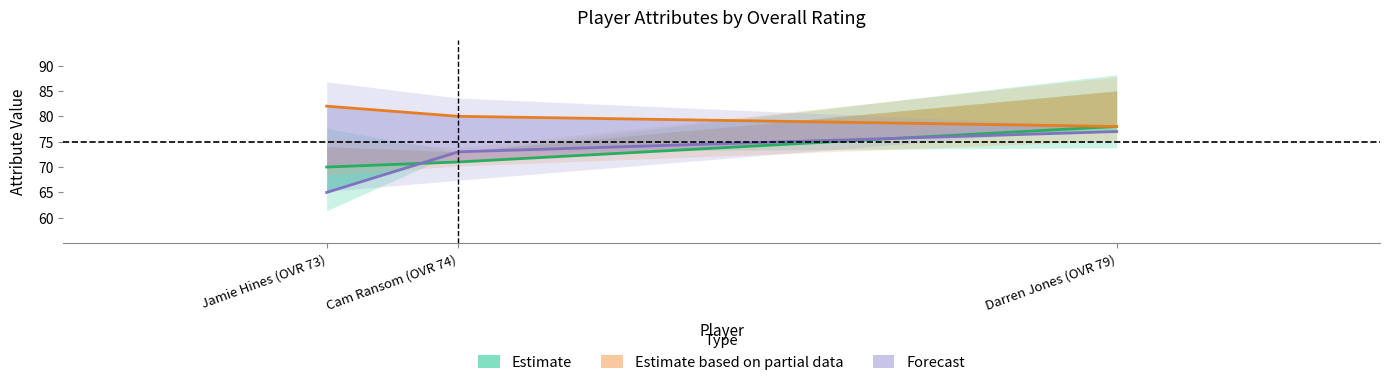

Rank the series by their average value, from lowest to highest.

Forecast, Estimate, Estimate based on partial data